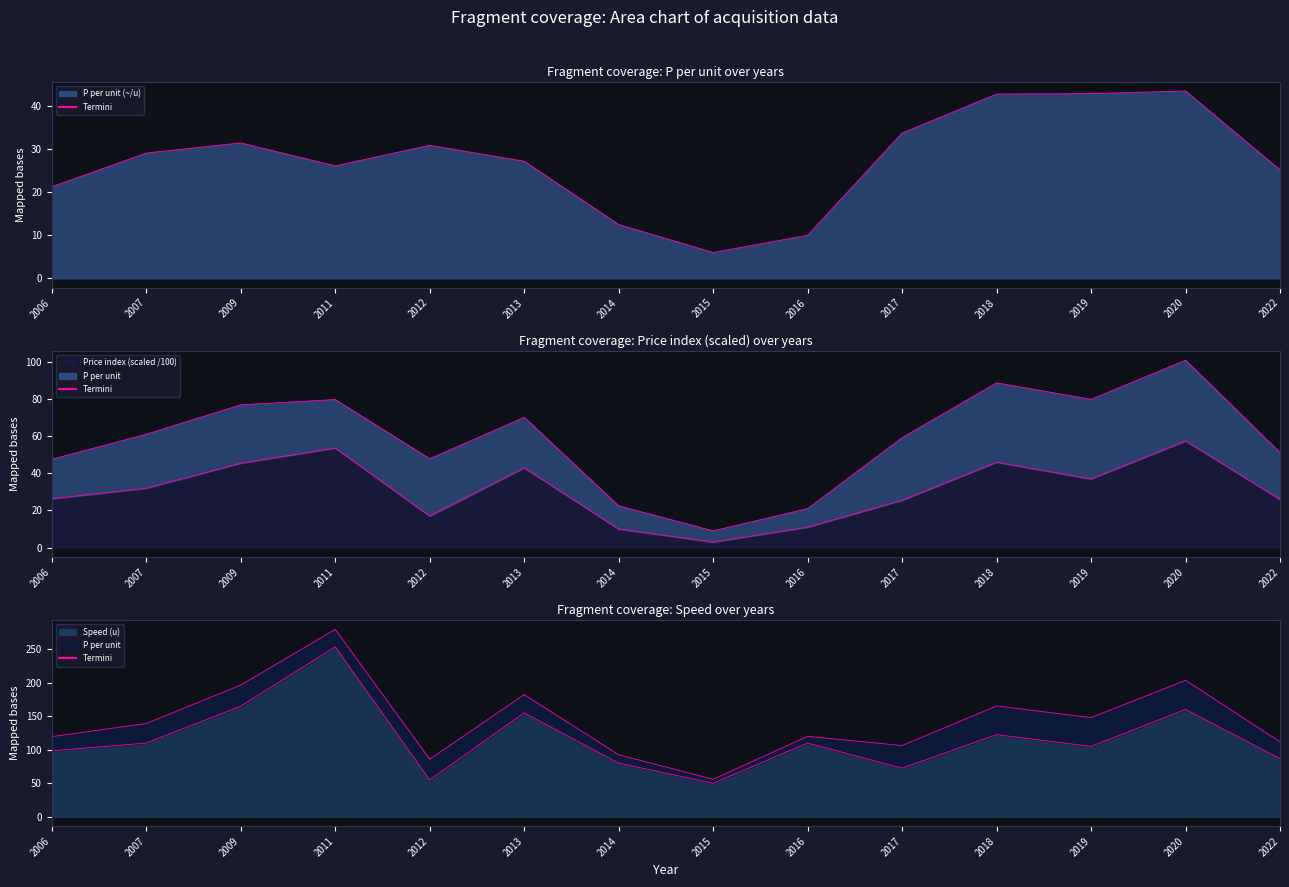

How many lines are shown in the chart?

3